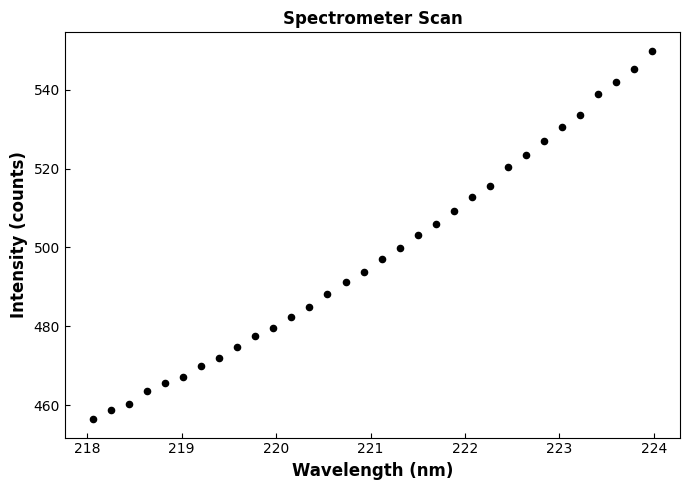

What is the range of Y values (max minus min)?

93.5